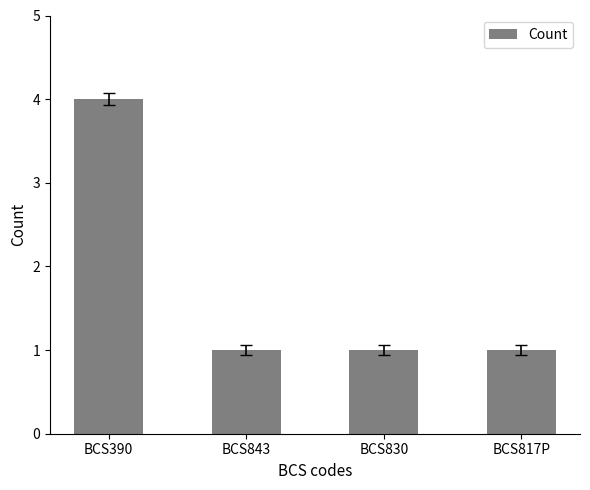

What is the minimum value shown in the chart?

1